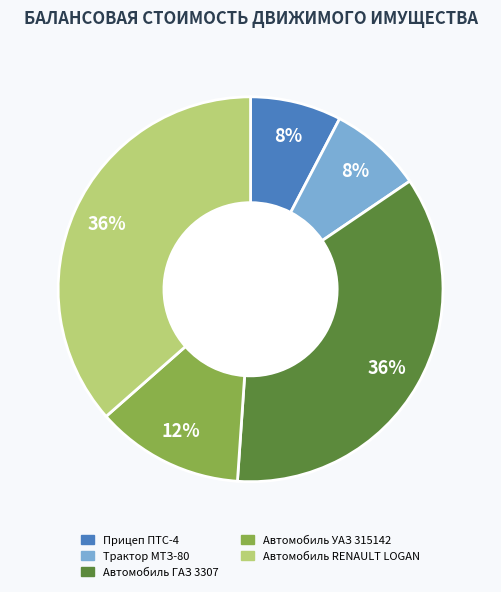

Approximately how many times larger is the value at Трактор МТЗ-80 compared to Автомобиль RENAULT LOGAN?

0.2